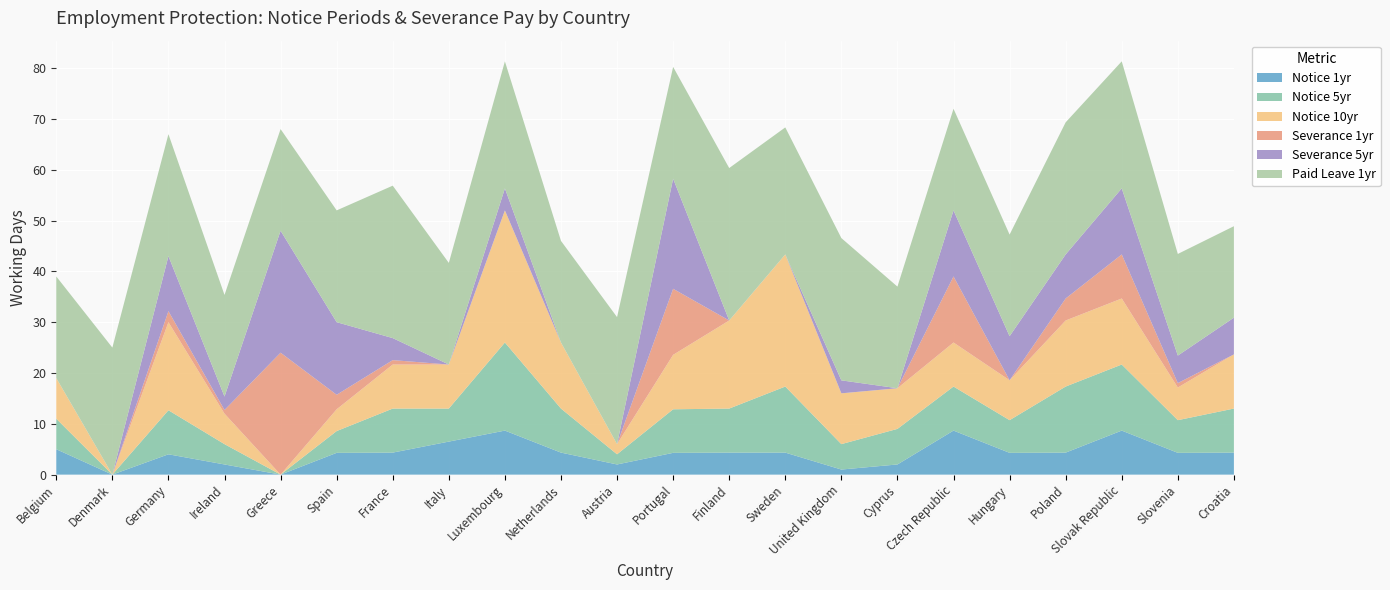

Reading left to right, extract all data points from this chart.

Notice 1yr: 5.0	0.0	4.0	2.0	0.0	4.3	4.3	6.5	8.7	4.3	2.0	4.3	4.3	4.3	1.0	2.0	8.7	4.3	4.3	8.7	4.3	4.3
Notice 5yr: 6.0	0.0	8.7	4.0	0.0	4.3	8.7	6.5	17.3	8.7	2.0	8.6	8.7	13.0	5.0	7.0	8.7	6.4	13.0	13.0	6.4	8.7
Notice 10yr: 8.0	0.0	17.3	6.0	0.0	4.3	8.7	8.7	26.0	13.0	2.0	10.7	17.3	26.0	10.0	8.0	8.7	7.9	13.0	13.0	6.4	10.7
Severance 1yr: 0.0	0.0	2.2	0.7	24.0	2.9	0.9	0.0	0.0	0.0	0.0	13.0	0.0	0.0	0.0	0.0	13.0	0.0	4.3	8.7	0.9	0.0
Severance 5yr: 0.0	0.0	10.8	2.6	24.0	14.3	4.3	0.0	4.3	0.0	0.0	21.7	0.0	0.0	2.5	0.0	13.0	8.7	8.7	13.0	5.4	7.2
Paid Leave 1yr: 20.0	25.0	24.0	20.0	20.0	22.0	30.0	20.0	25.0	20.0	25.0	22.0	30.0	25.0	28.0	20.0	20.0	20.0	26.0	25.0	20.0	18.0